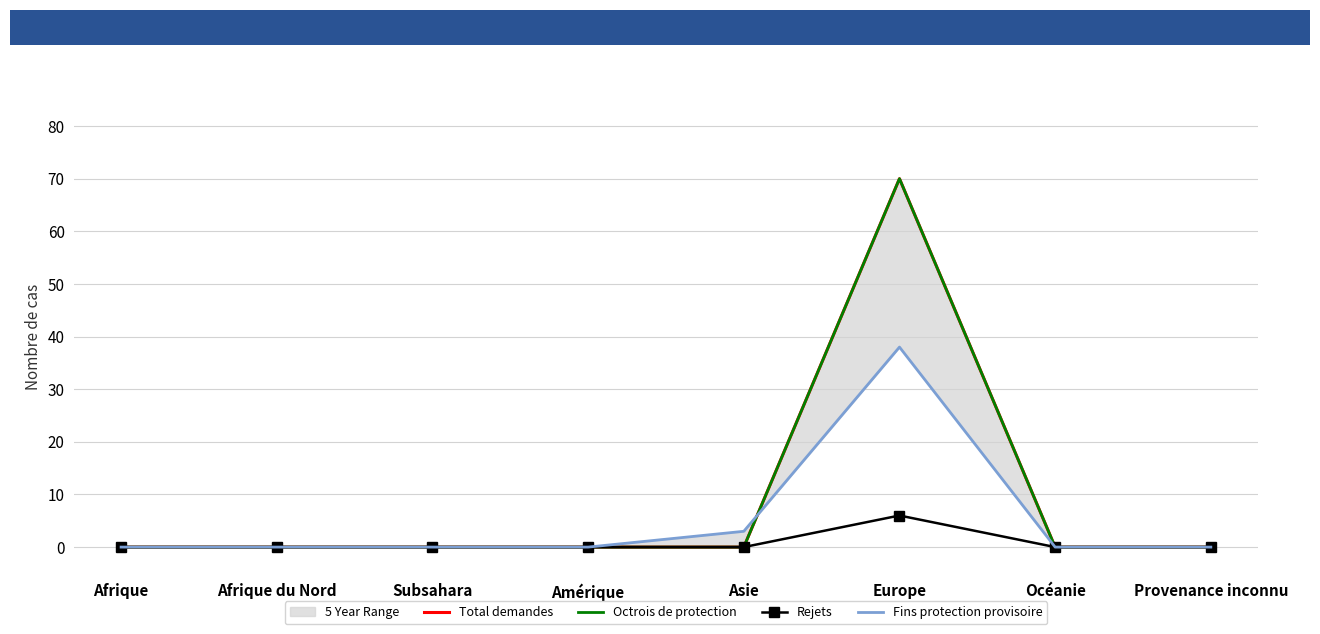

What position from the right is Océanie?

2